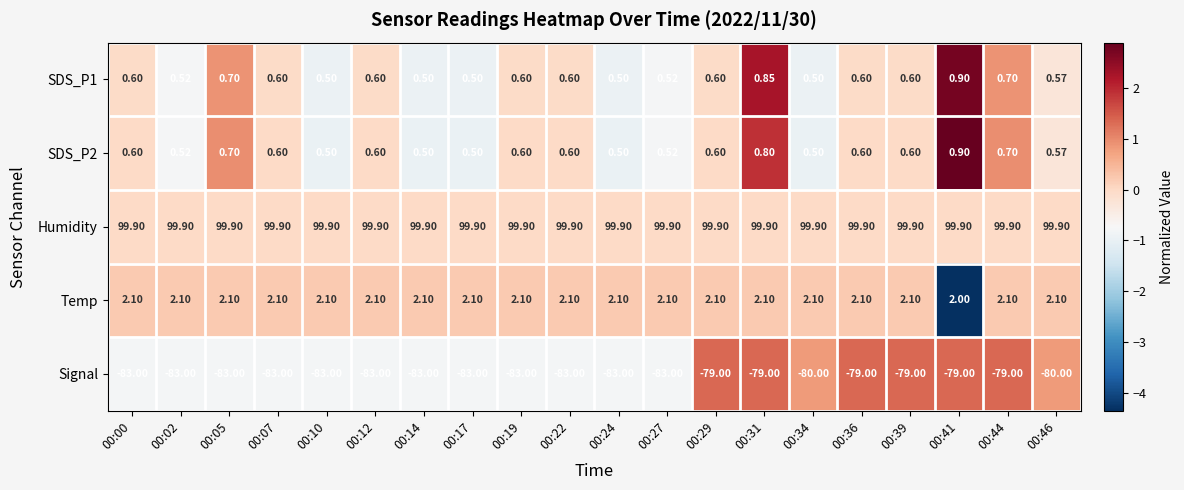

What is the spread (max minus min) of values at 00:41?

178.9